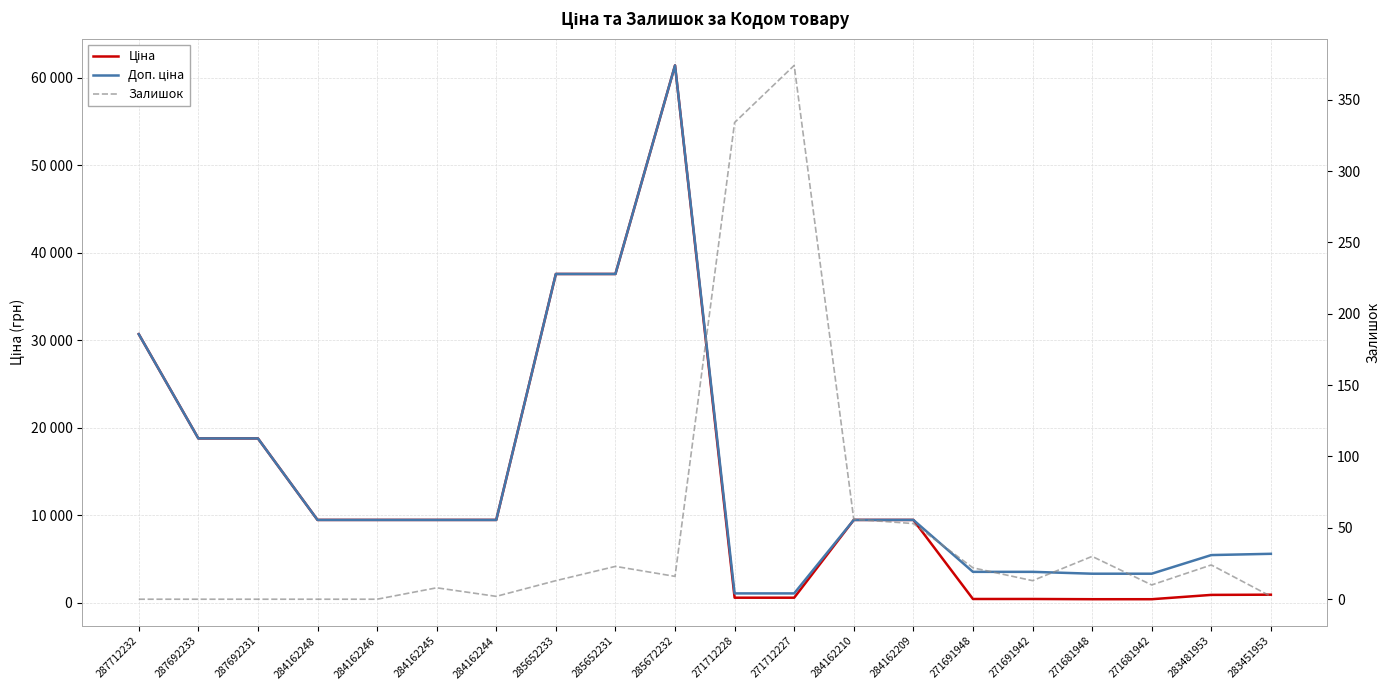

What is the difference between the highest and lowest values at 271681942?

3322.5